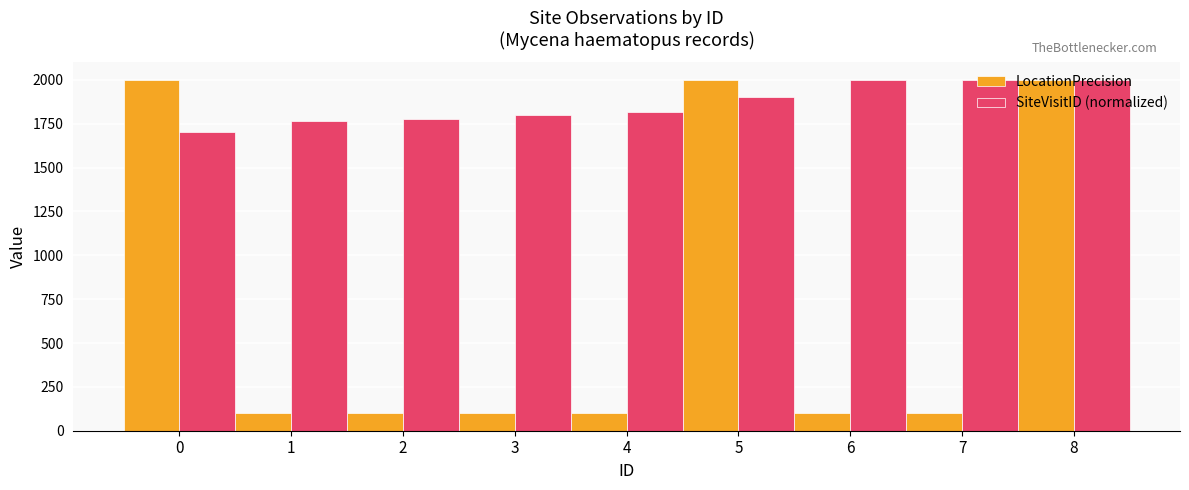

Which series changed the most between 3 and 5?

LocationPrecision